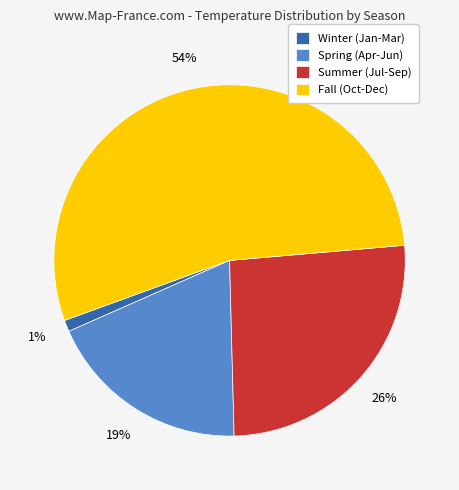

Is the sum of Spring (Apr-Jun) and Fall (Oct-Dec) greater than half?

Yes